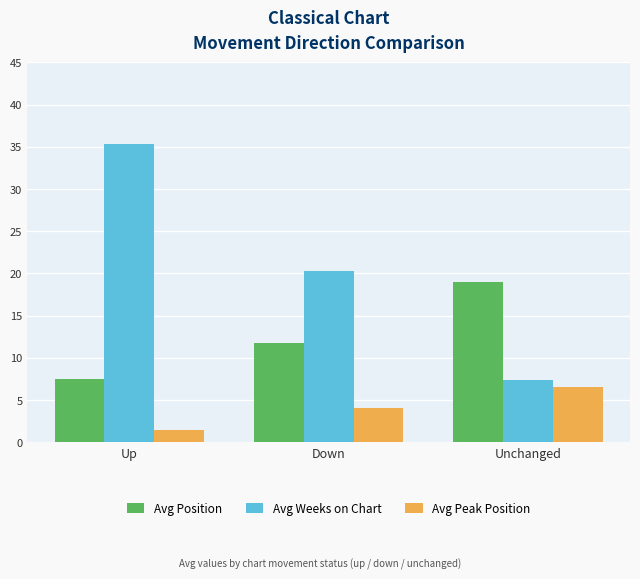

Rank the series by their maximum value, from highest to lowest.

Avg Weeks on Chart, Avg Position, Avg Peak Position